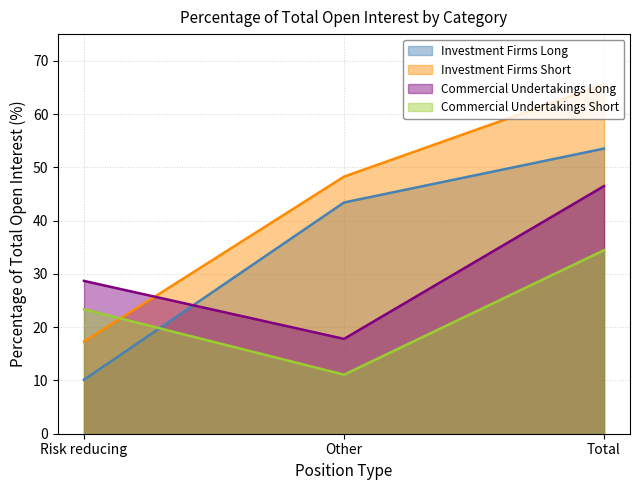

The value of Commercial Undertakings Short at Risk reducing is 34.4. True or false?

False